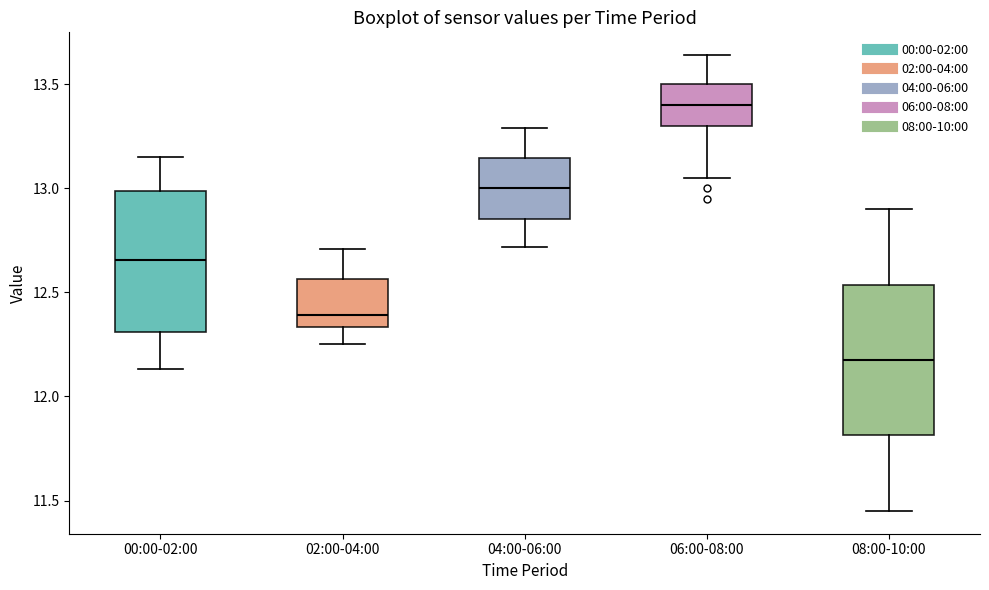

Reading left to right, read every box against the y-axis: the position of its median line, the range the box covers, and the ends of its whiskers. The values are not printed on the chart, so give them approximately, as read against the axis.

00:00-02:00: median 12.65, box 12.30 to 13.00, whiskers 12.15 to 13.15
02:00-04:00: median 12.40, box 12.35 to 12.55, whiskers 12.25 to 12.70
04:00-06:00: median 13.00, box 12.85 to 13.15, whiskers 12.70 to 13.30
06:00-08:00: median 13.40, box 13.30 to 13.50, whiskers 13.05 to 13.65
08:00-10:00: median 12.20, box 11.80 to 12.55, whiskers 11.45 to 12.90